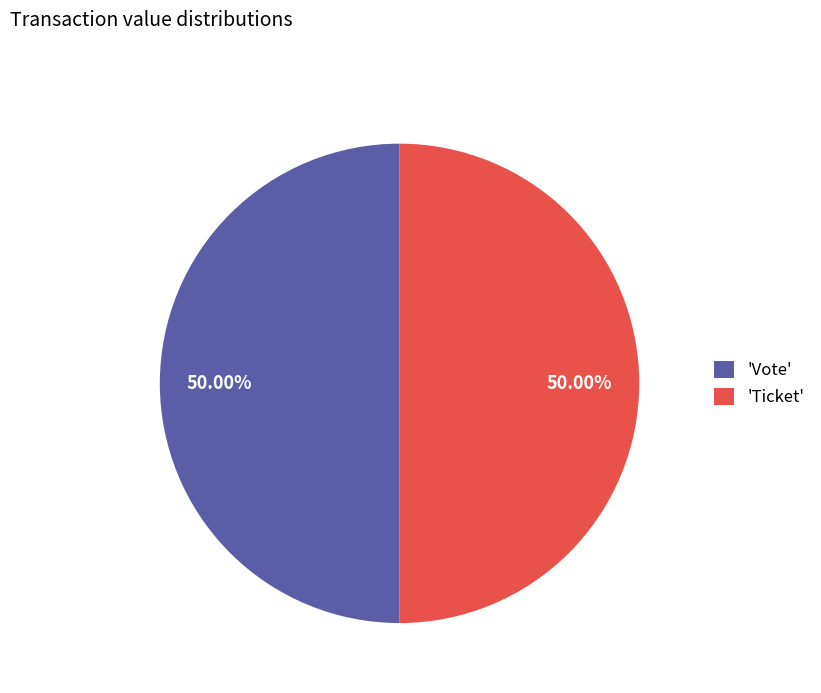

What is the ratio of the value at 'Ticket' to the value at 'Vote'?

1.0